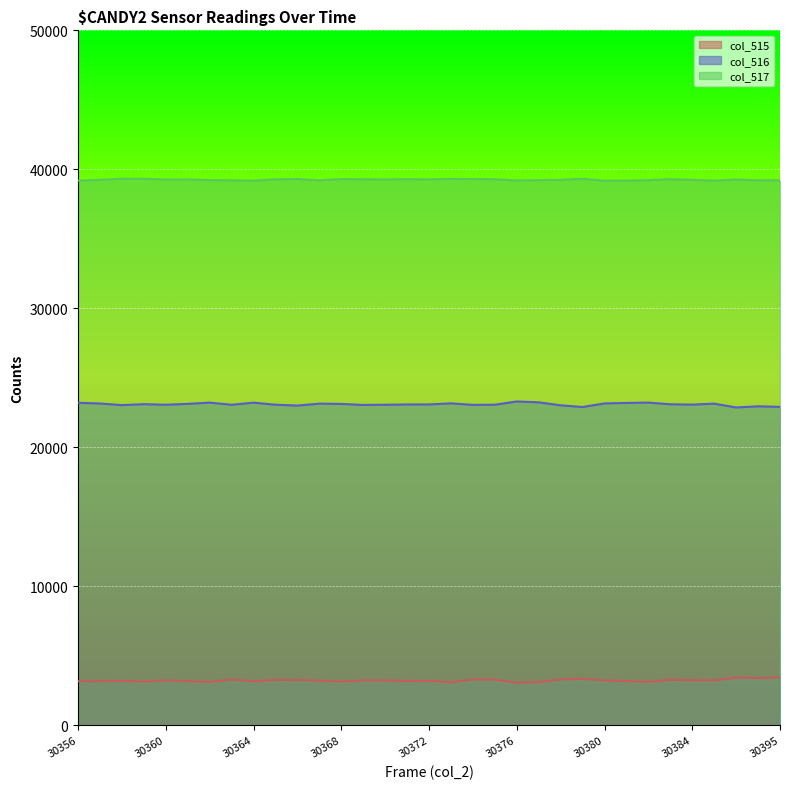

What is the difference between the maximum and minimum values in the col_516 series?

430